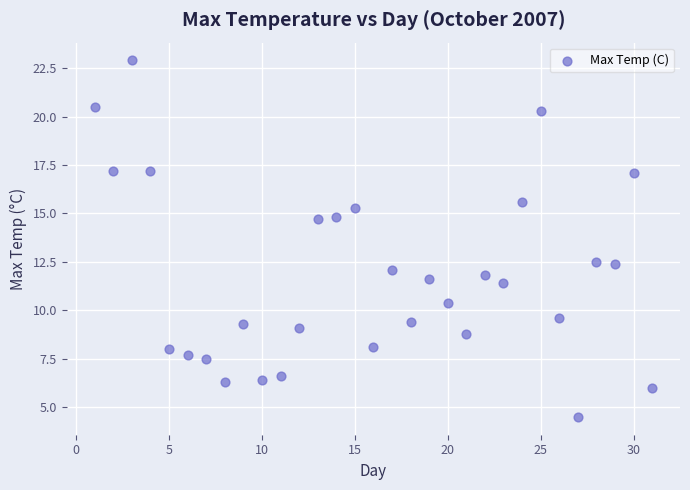

What is the range of X values (max minus min)?

30.0